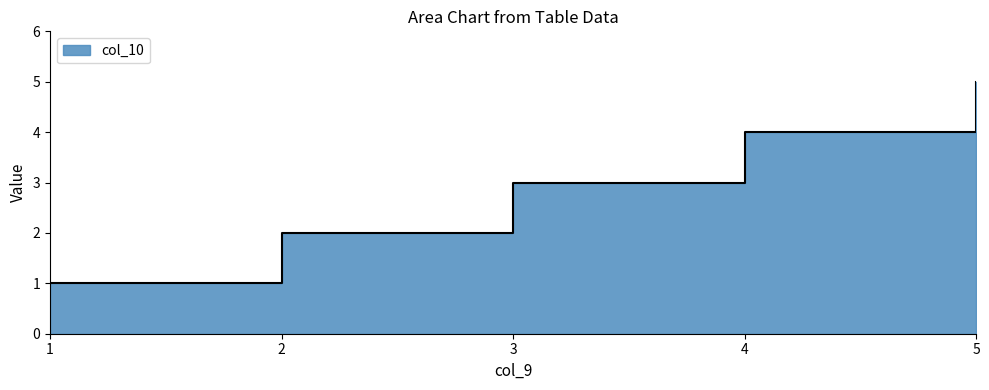

What is the greatest value displayed?

5